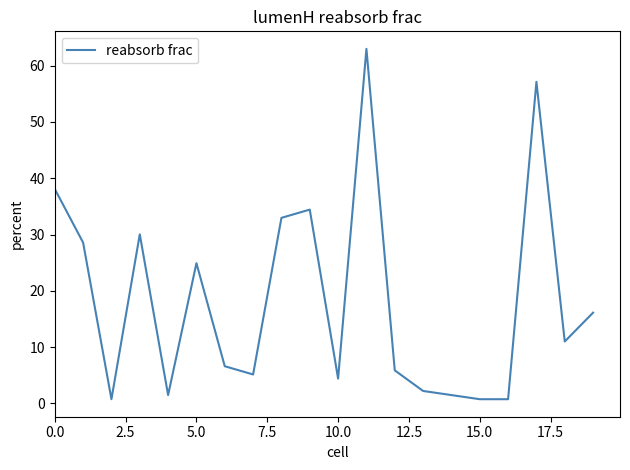

What is the difference between the maximum and minimum values?

62.3